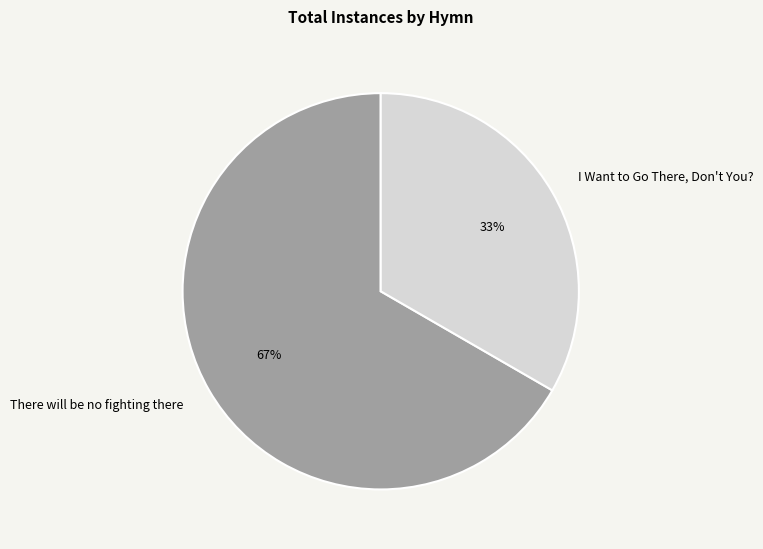

Do I Want to Go There, Don't You? and There will be no fighting there together represent more than half of the pie?

Yes